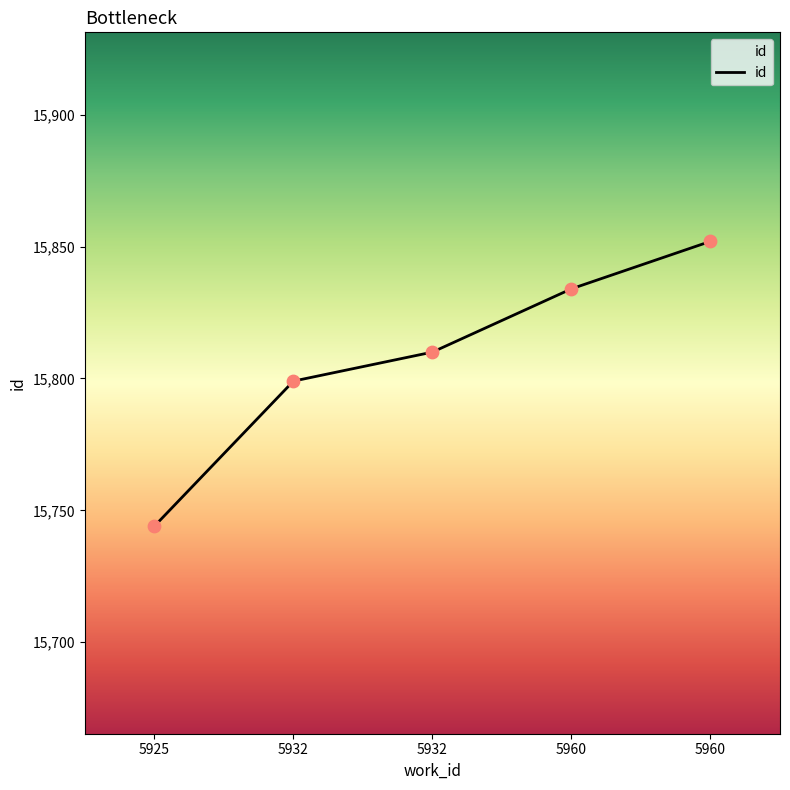

What is the change in value from 5925 to 5960?

+90